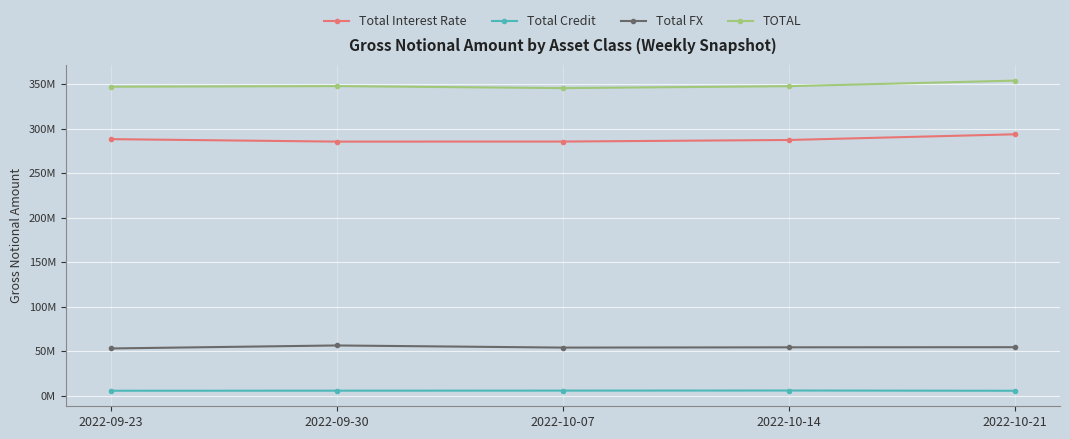

True or false: Total Interest Rate and Total Credit intersect in this chart.

False